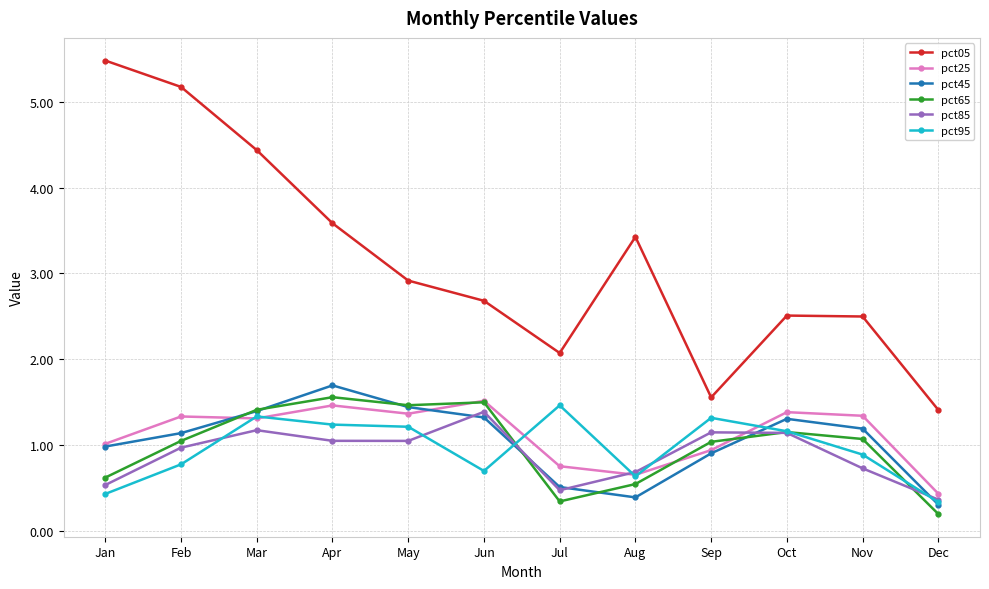

The value of pct45 at Sep is 0.9. True or false?

True